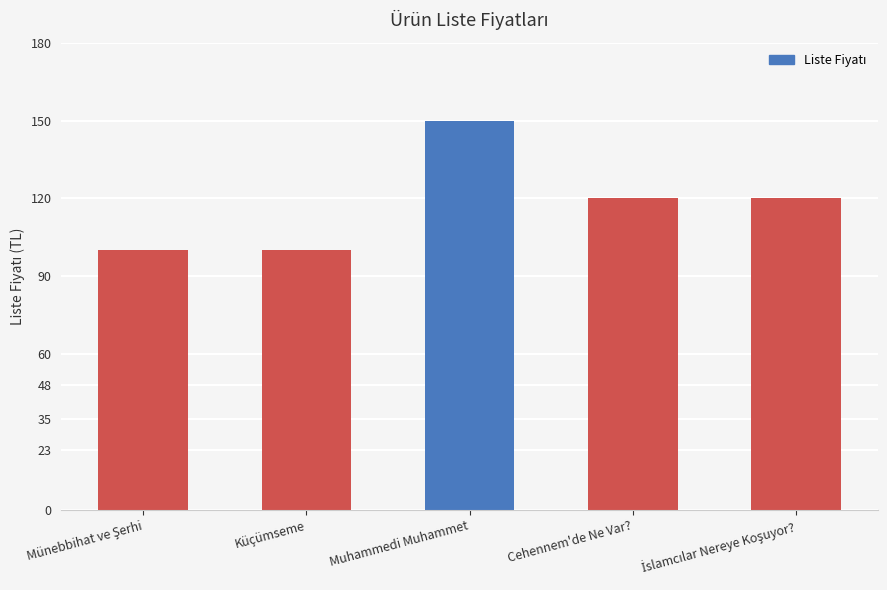

The chart shows a value of 175 at Küçümseme. True or false?

False